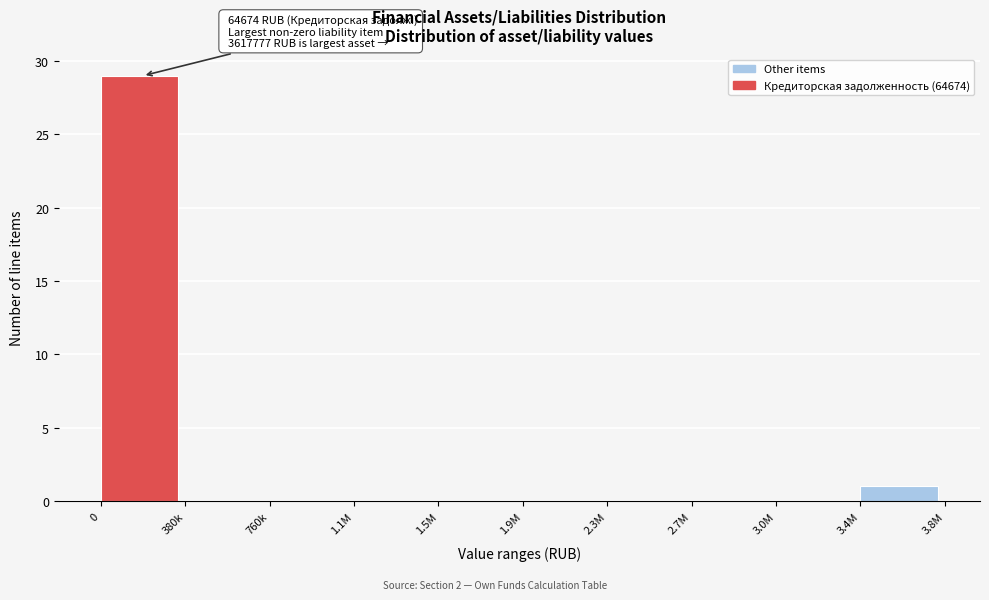

Reading left to right, transcribe all the data shown in this chart.

0=29	380k=0	760k=0	1.1M=0	1.5M=0	1.9M=0	2.3M=0	2.7M=0	3.0M=0	3.4M=1